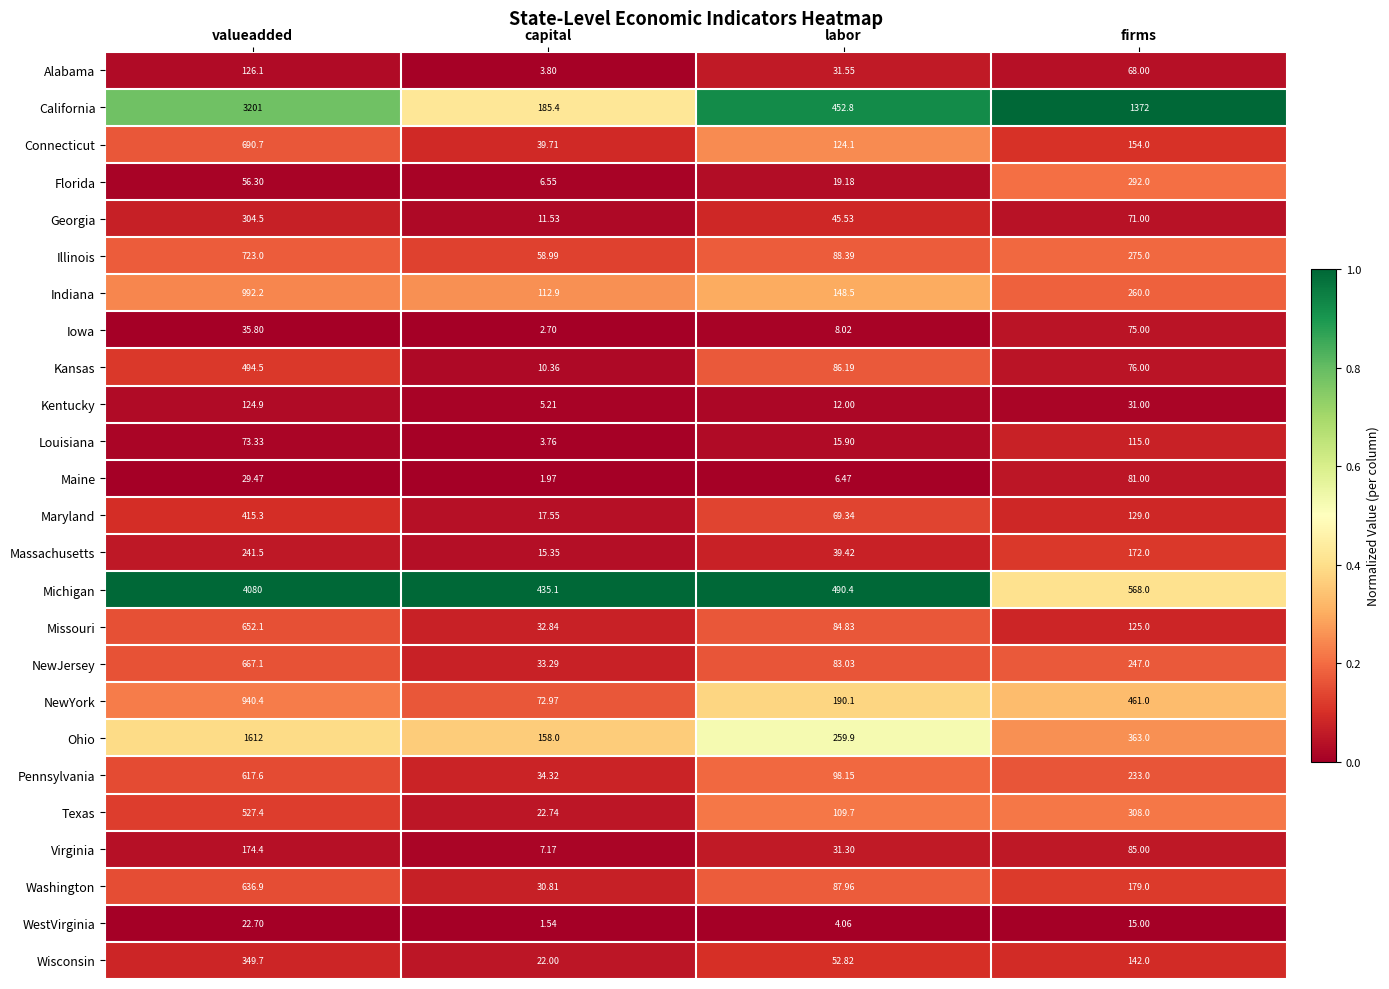

Where does the Texas series first go above 308?

valueadded